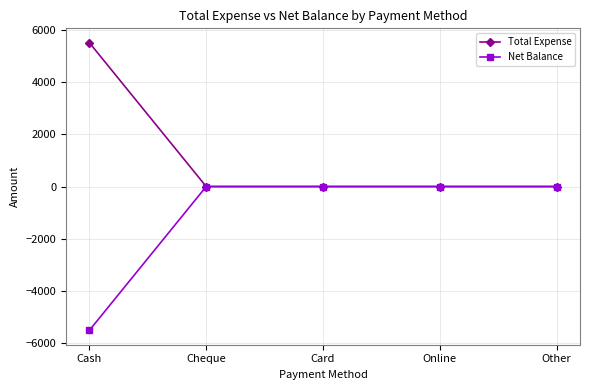

List the series in order of their peak value, lowest first.

Net Balance, Total Expense